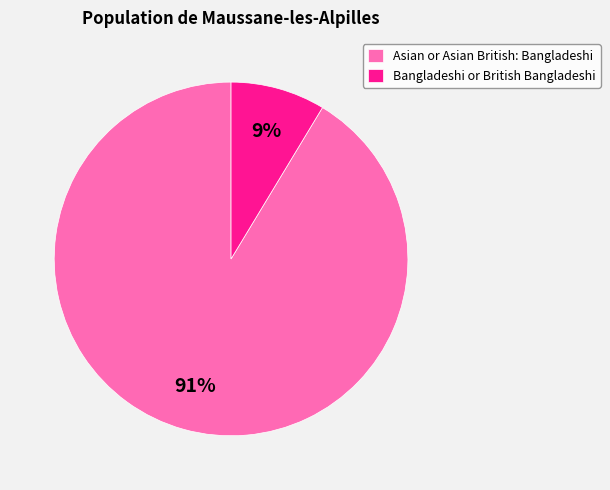

Which category accounts for the majority?

Asian or Asian British: Bangladeshi